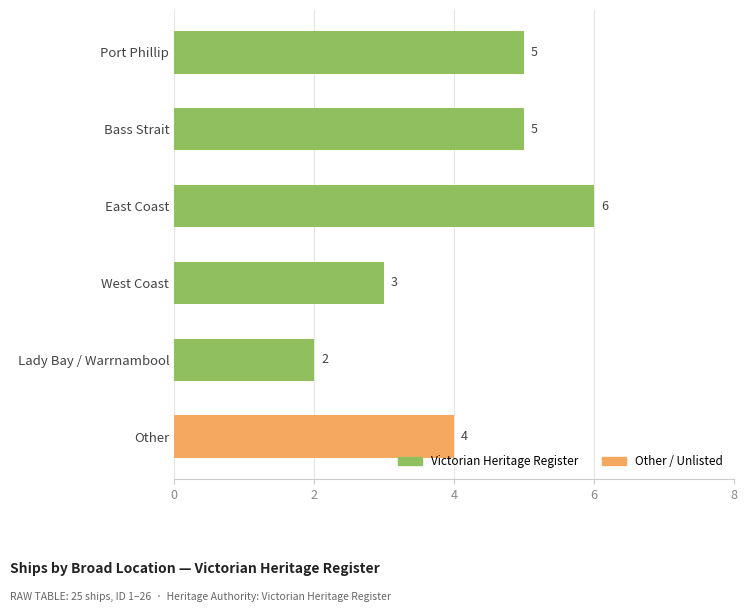

What is the change in value from Lady Bay / Warrnambool to Bass Strait?

+3